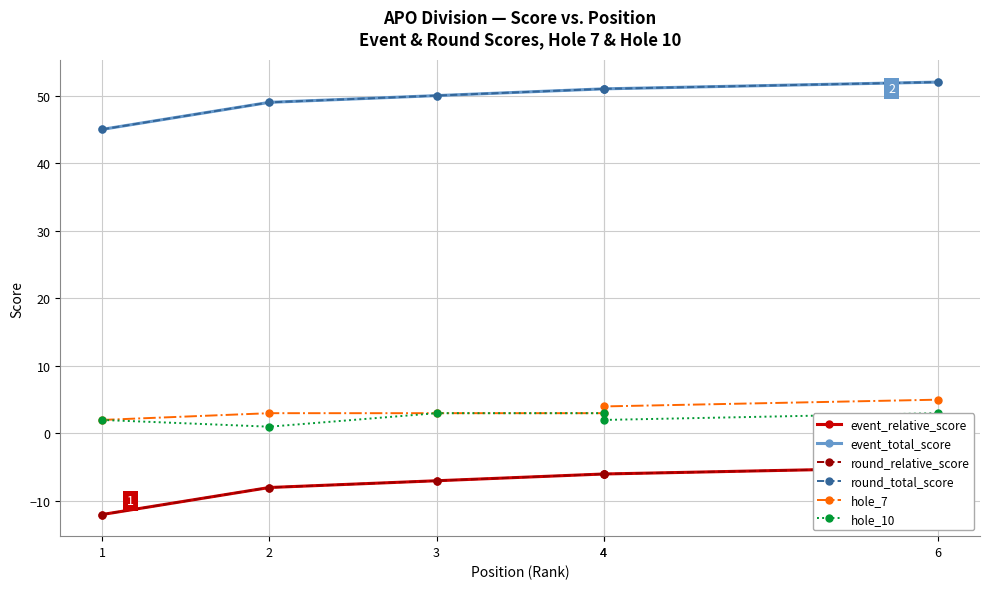

What is the difference between the maximum and minimum values in the round_total_score series?

7